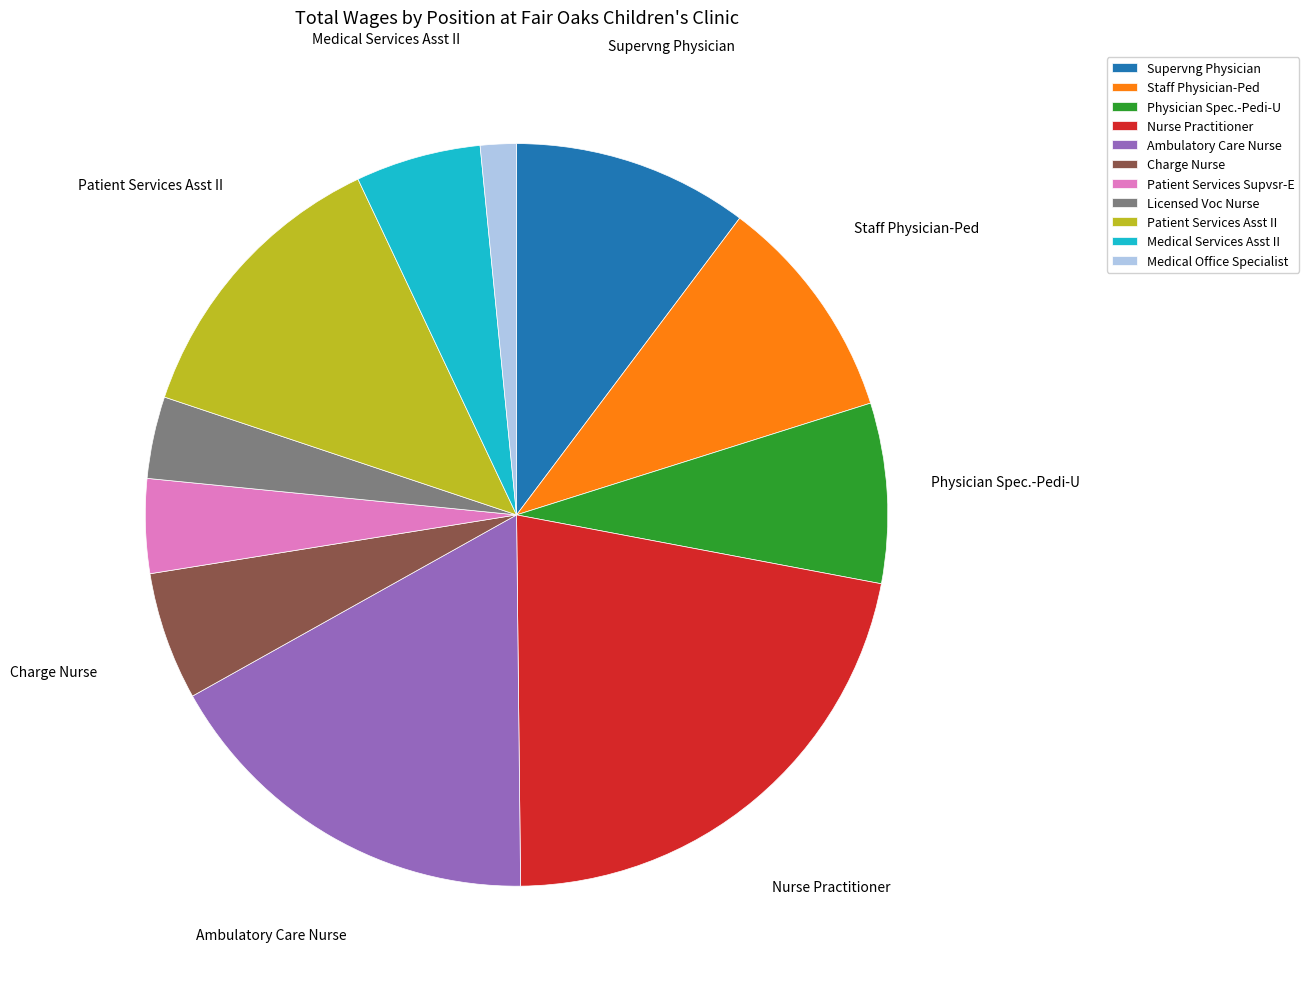

How many segments does this pie chart have?

11